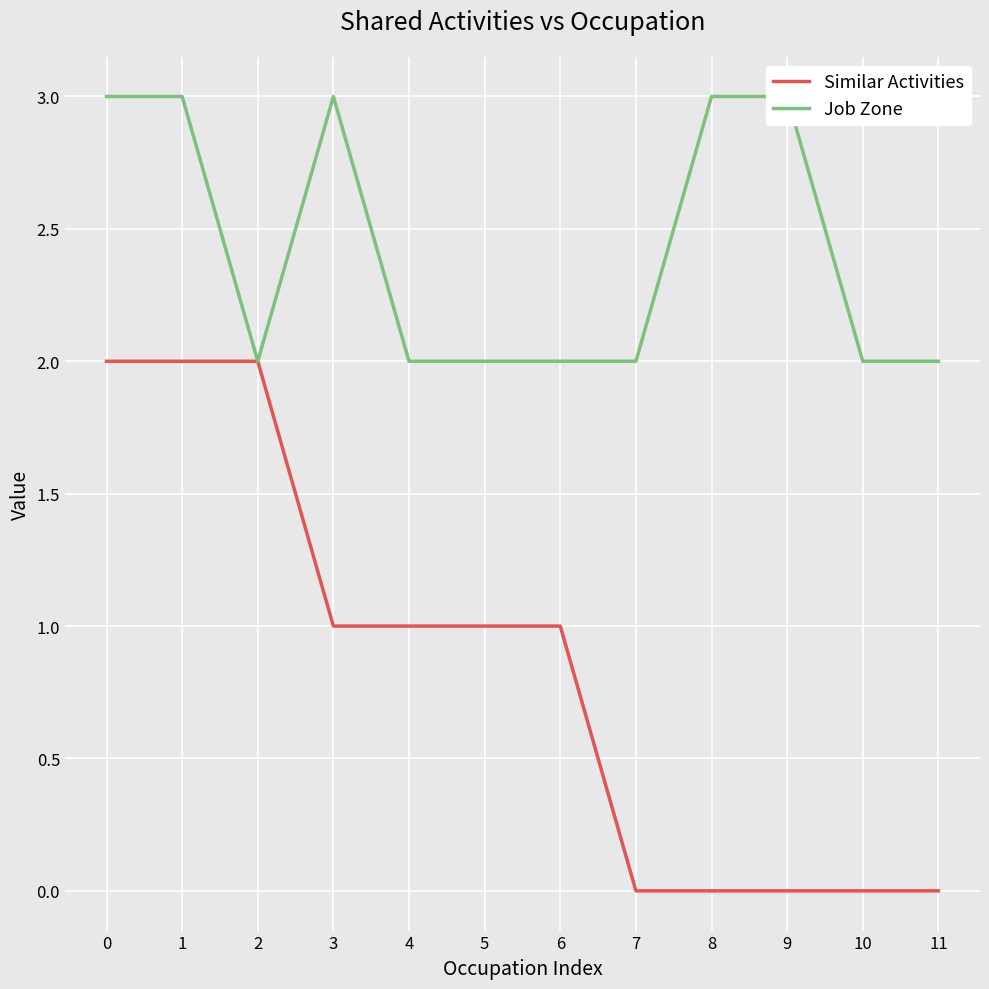

True or false: Similar Activities and Job Zone intersect in this chart.

False